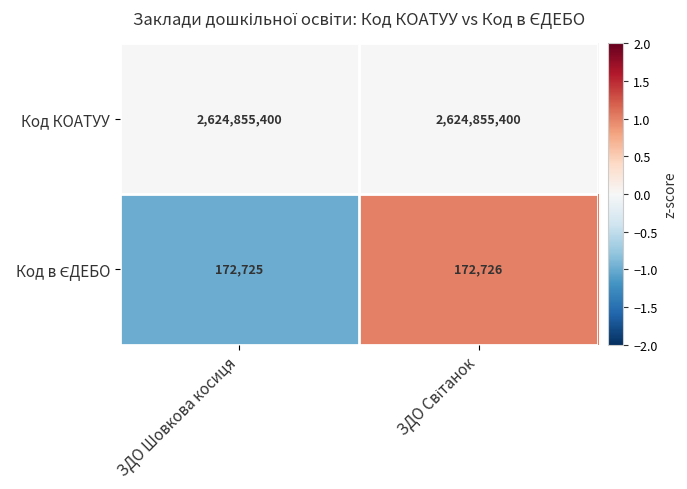

What is the minimum value shown in the chart?

172725